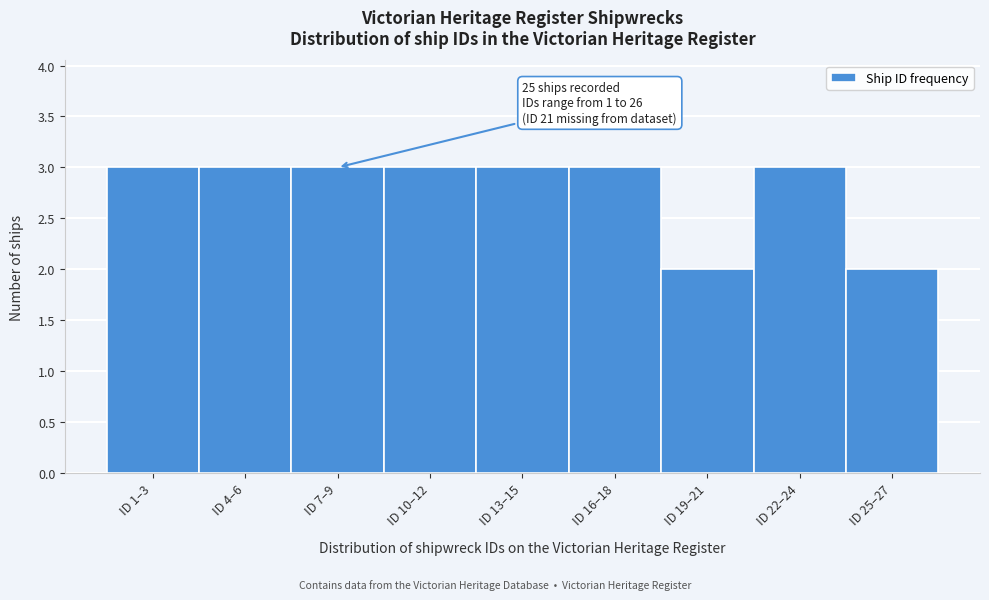

Reading left to right, transcribe all the data shown in this chart.

ID 1–3=3	ID 4–6=3	ID 7–9=3	ID 10–12=3	ID 13–15=3	ID 16–18=3	ID 19–21=2	ID 22–24=3	ID 25–27=2